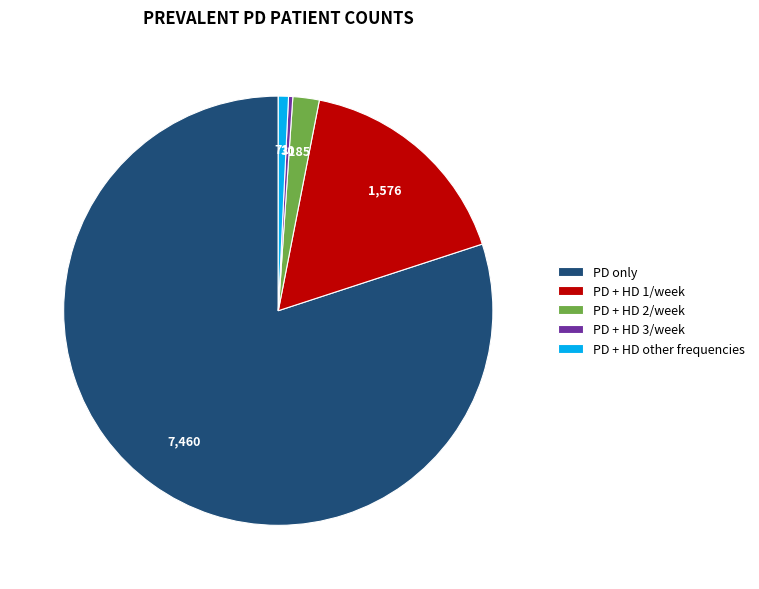

Between PD + HD other frequencies and PD + HD 2/week, which is larger?

PD + HD 2/week